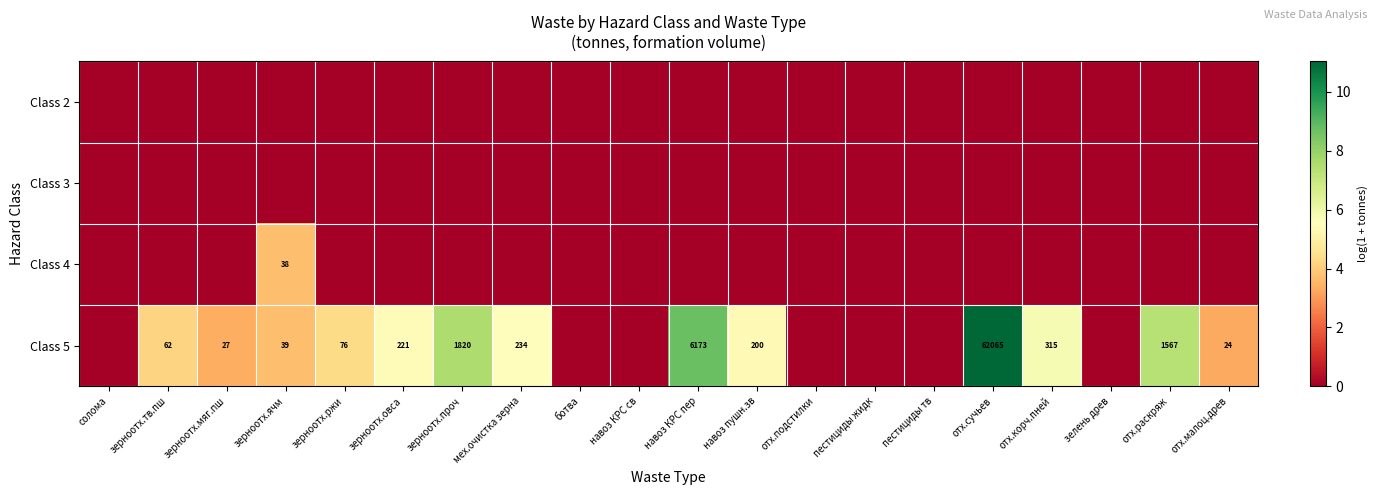

At which category is the sum across all series the highest?

отх.сучьев